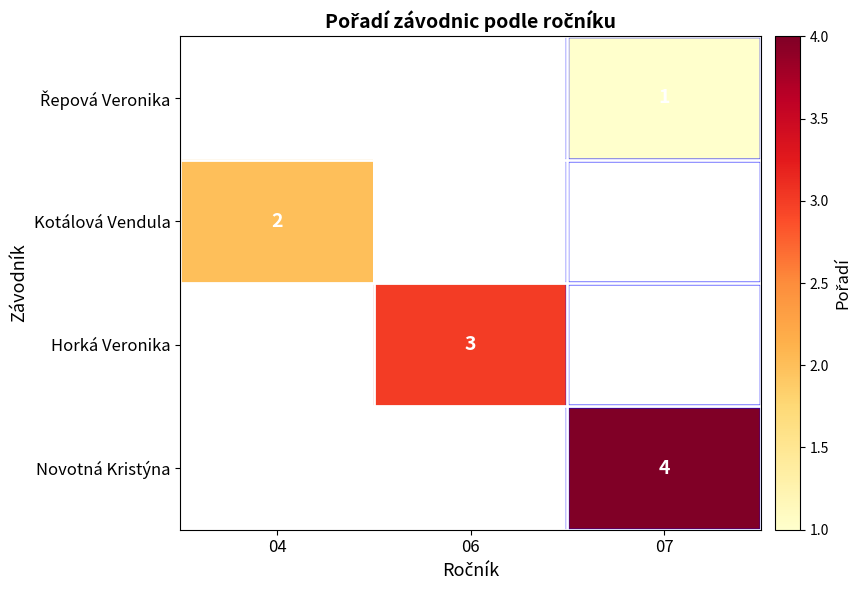

True or false: Horká Veronika has a value of 3 at 06.

True